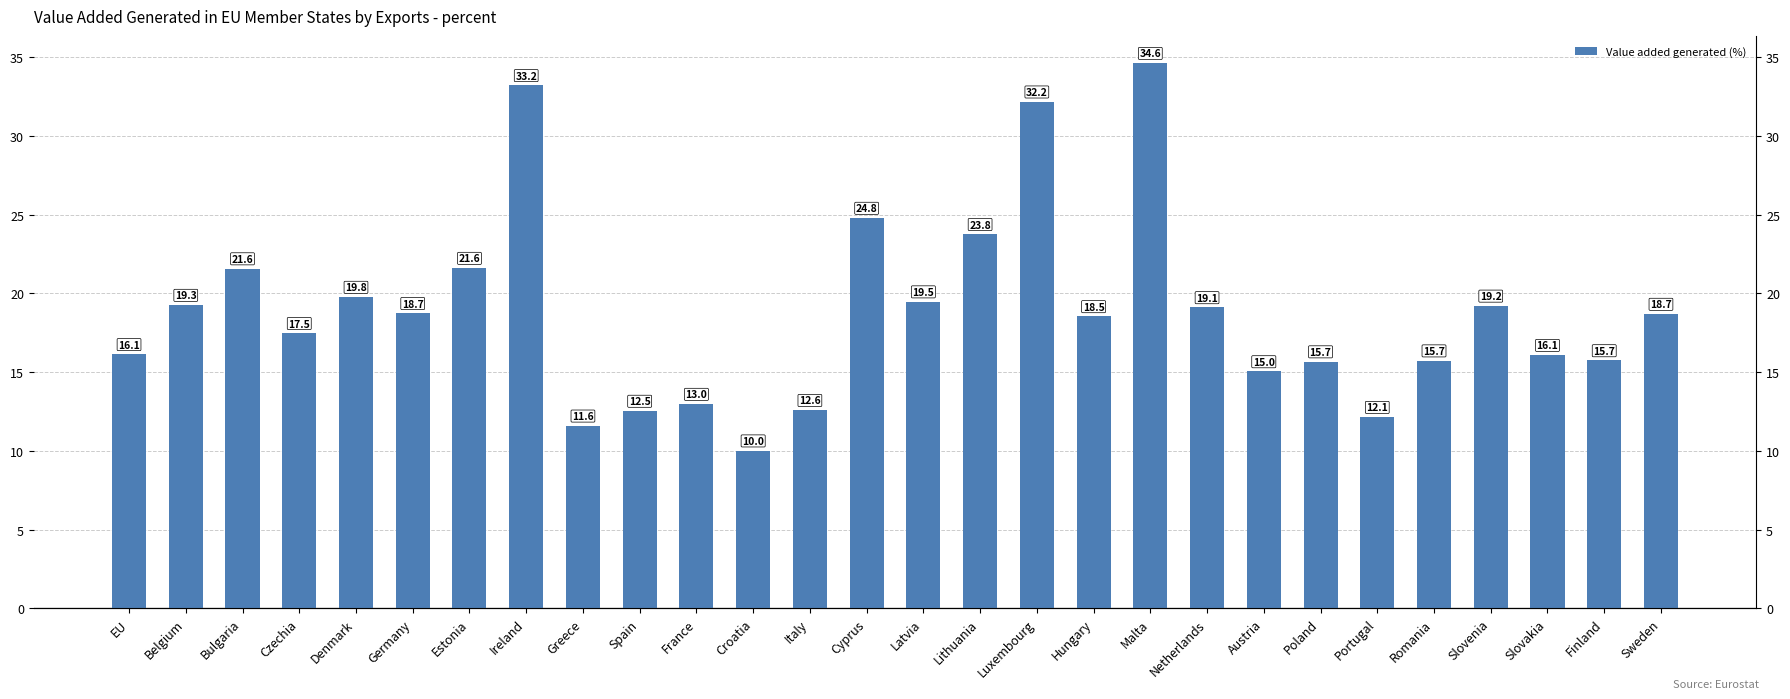

Rank the categories by value from lowest to highest.

Croatia, Greece, Portugal, Spain, Italy, France, Austria, Poland, Romania, Finland, Slovakia, EU, Czechia, Hungary, Sweden, Germany, Netherlands, Slovenia, Belgium, Latvia, Denmark, Bulgaria, Estonia, Lithuania, Cyprus, Luxembourg, Ireland, Malta